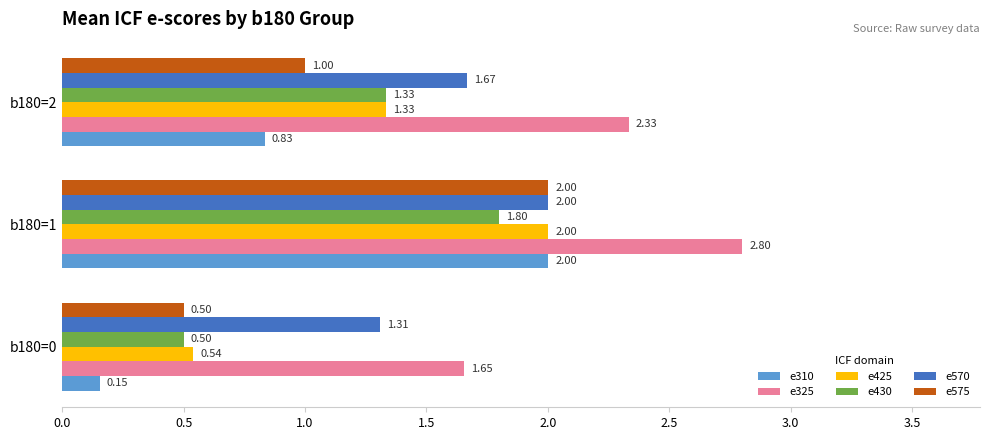

How many series are shown in this chart?

6